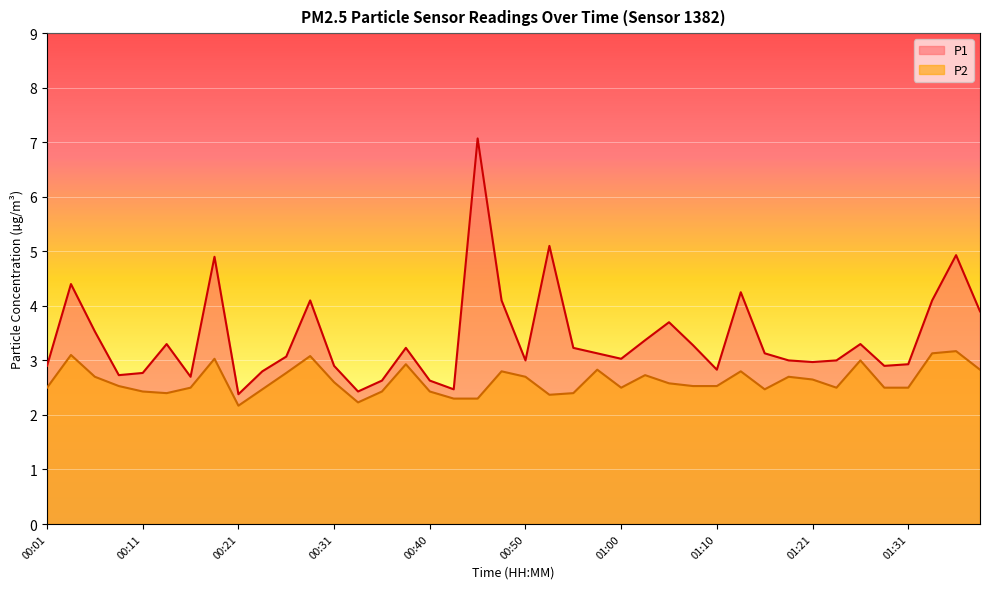

List the series in order of their overall mean, highest first.

P1, P2